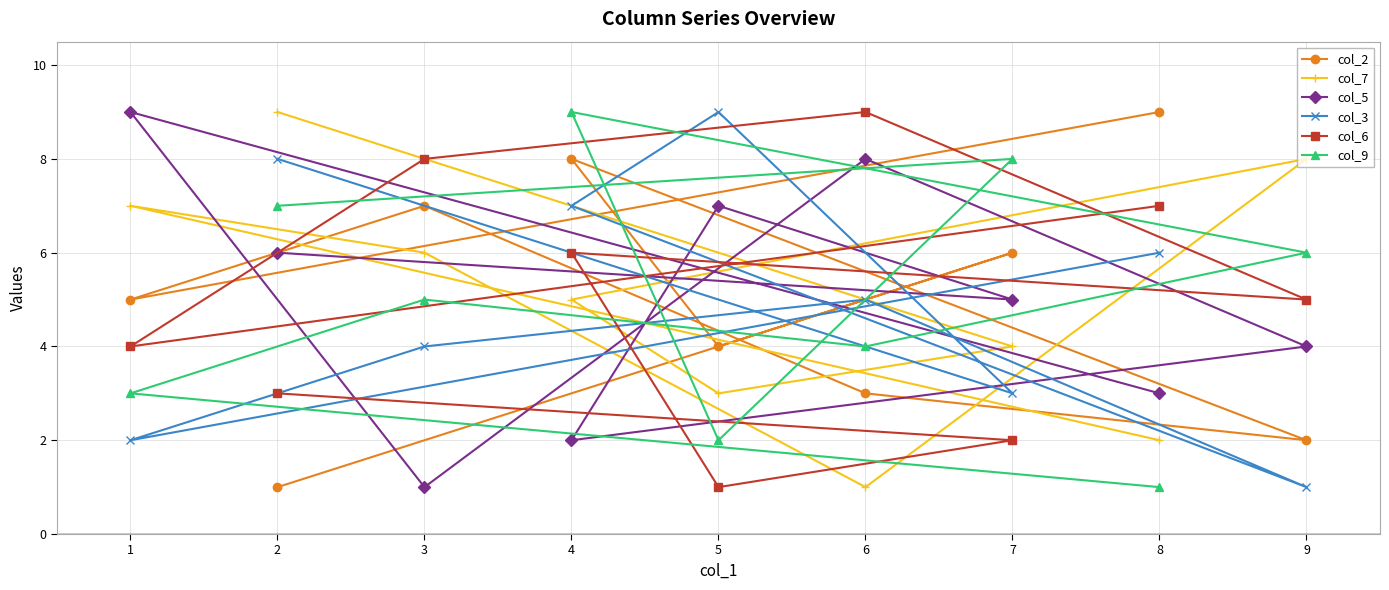

What is the difference between the maximum and minimum values in the col_5 series?

8